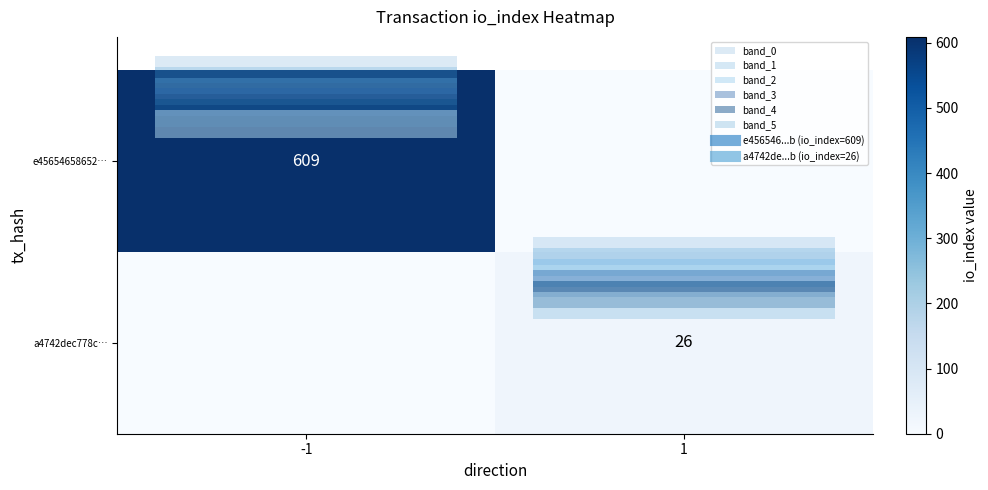

Is the value of row_0 at -1 greater than the value of row_1 at -1?

Yes